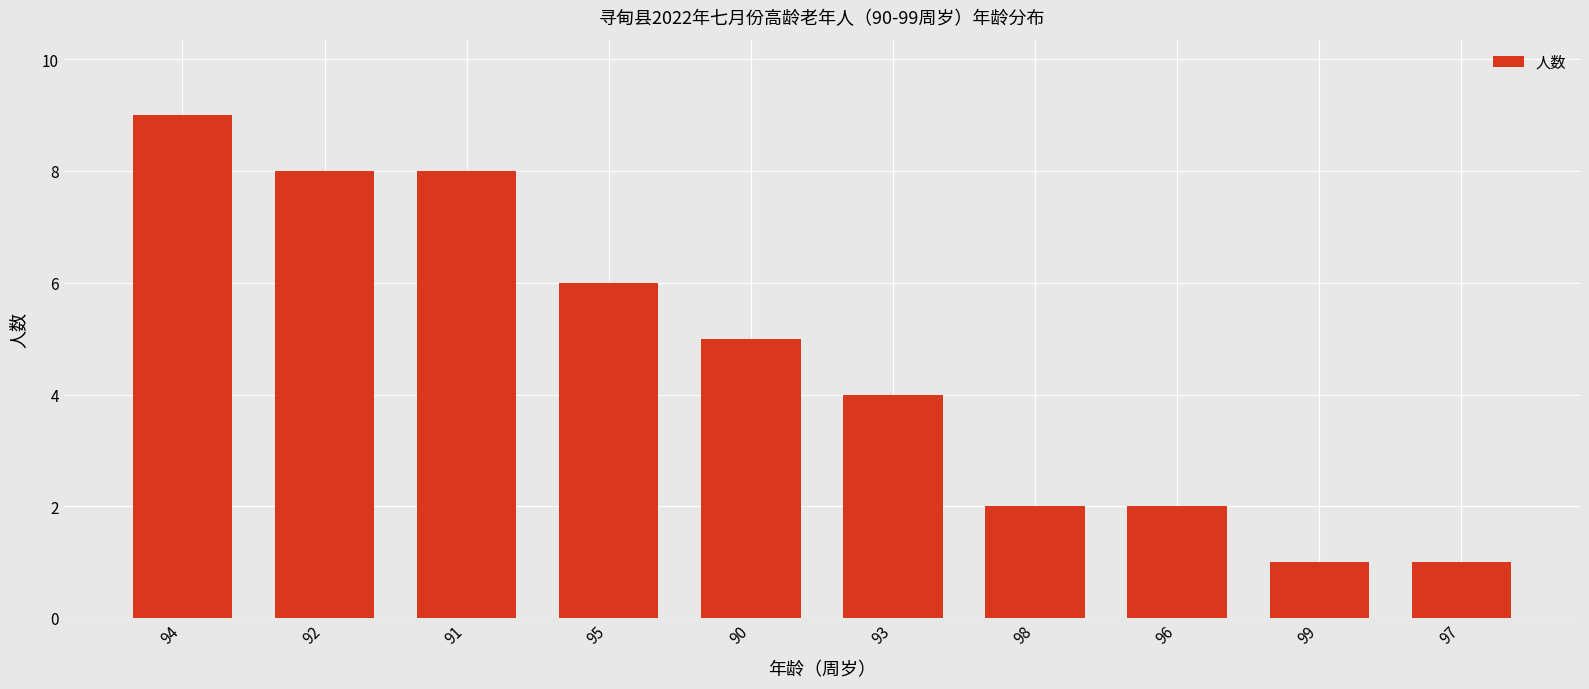

How many values are below 5?

5